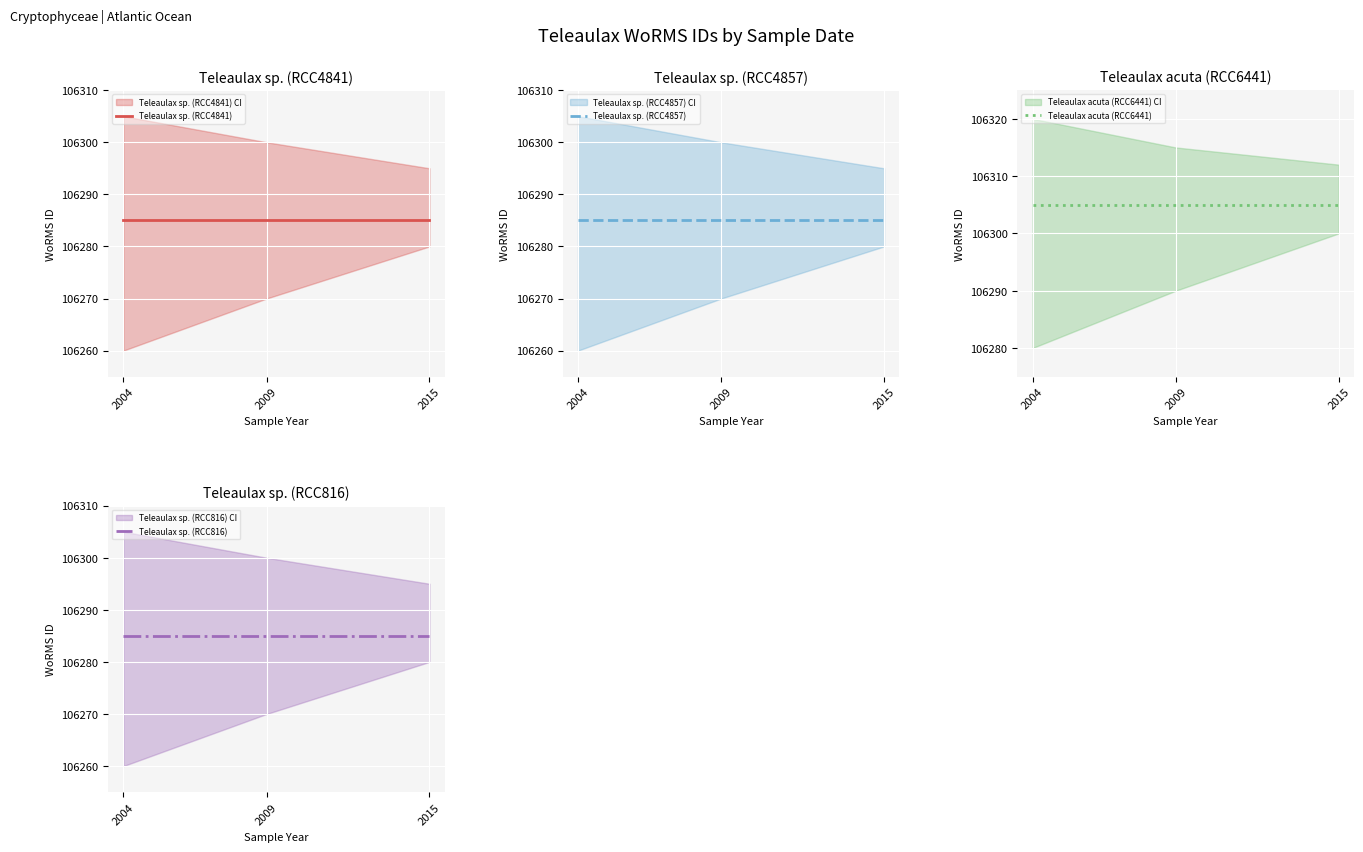

Which series has the largest total across all categories?

Teleaulax acuta (RCC6441)